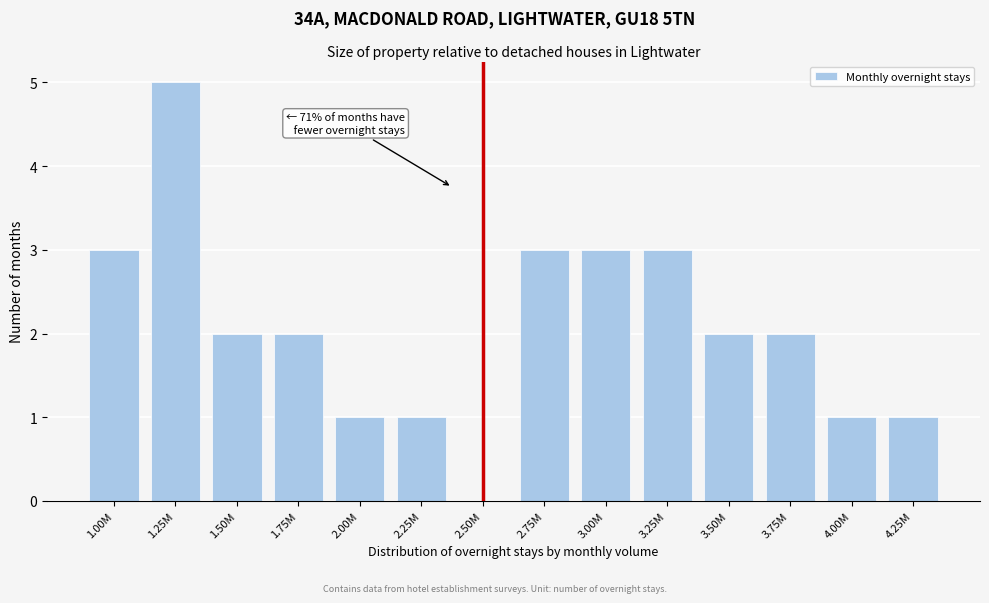

Reading right to left, transcribe all the data shown in this chart.

4.25M=1	4.00M=1	3.75M=2	3.50M=2	3.25M=3	3.00M=3	2.75M=3	2.50M=0	2.25M=1	2.00M=1	1.75M=2	1.50M=2	1.25M=5	1.00M=3